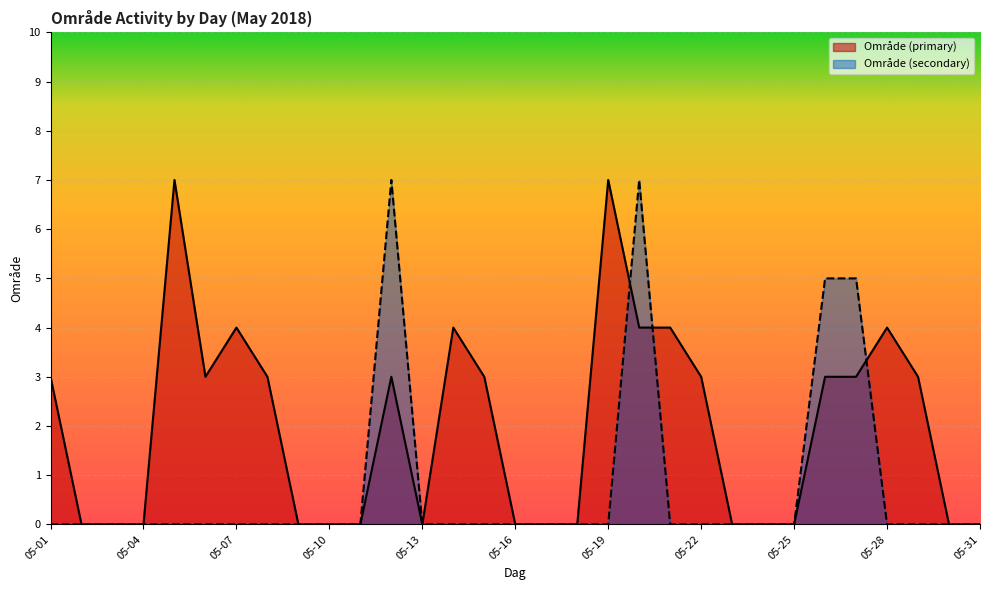

Is it true that Område (primary) equals 0 at 2018-05-03?

True